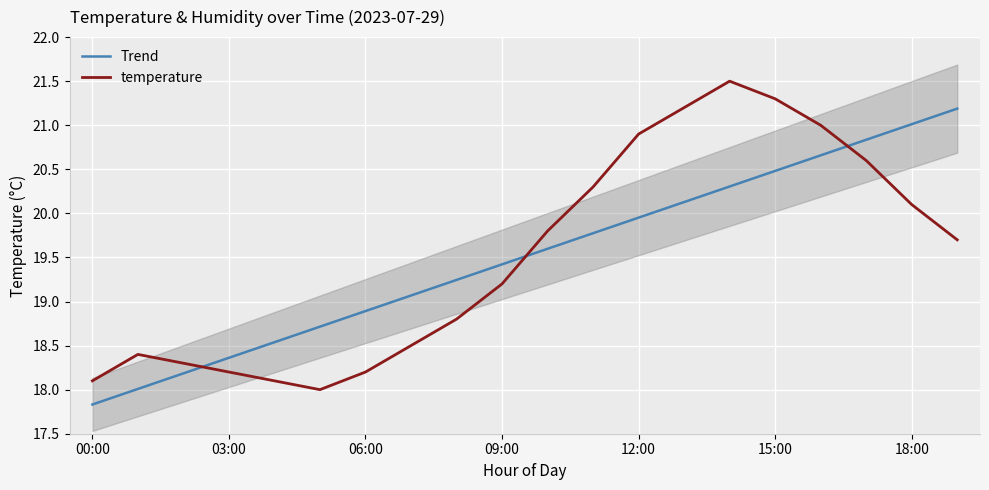

The value of temperature at 12:00 is 34.3. True or false?

False